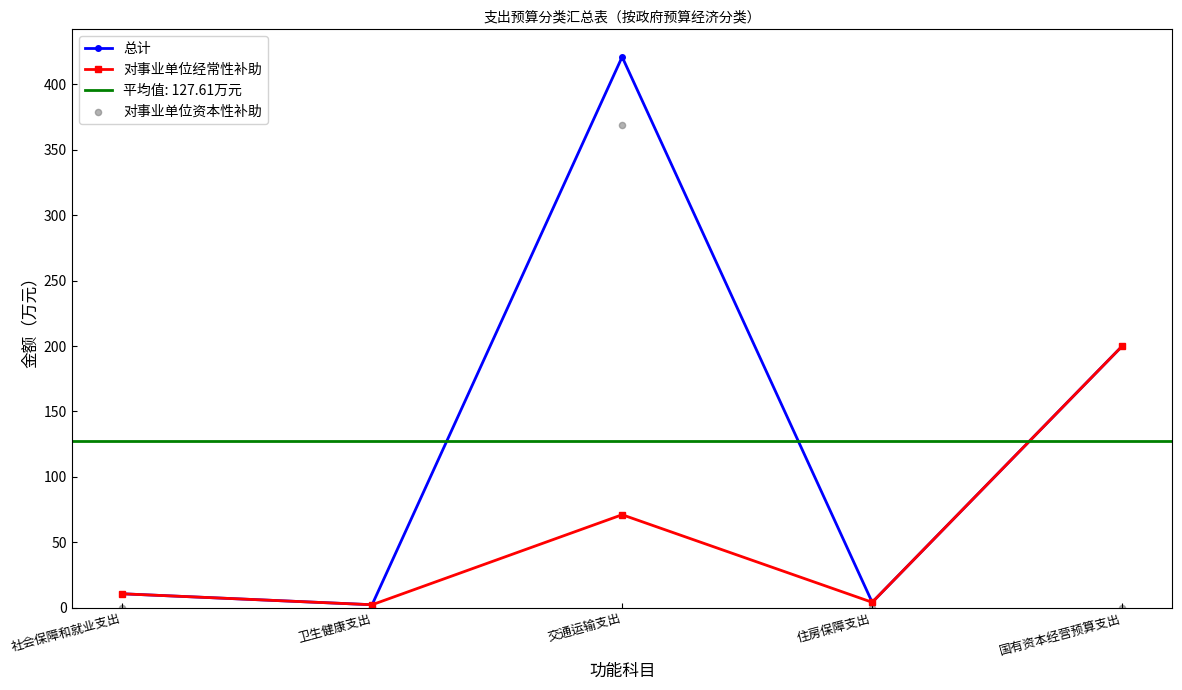

Which series reaches the minimum Y coordinate?

对事业单位资本性补助